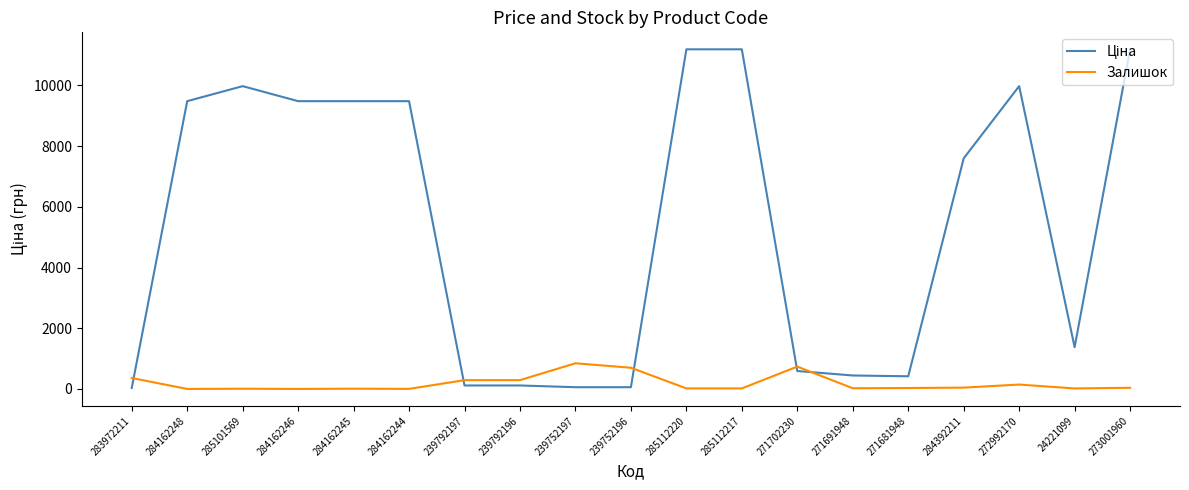

At which label does Залишок first exceed 30?

283972211